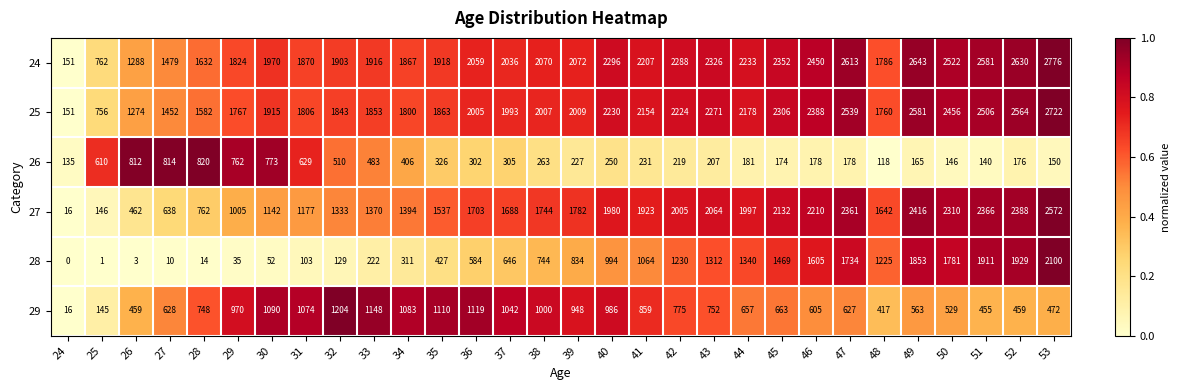

At how many categories does at least one series exceed 0?

30